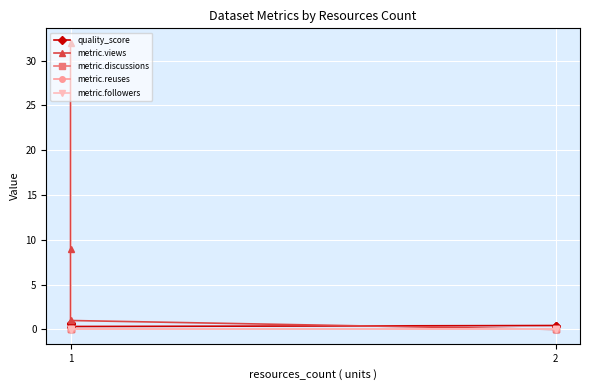

True or false: metric.reuses and metric.views cross at least once.

False